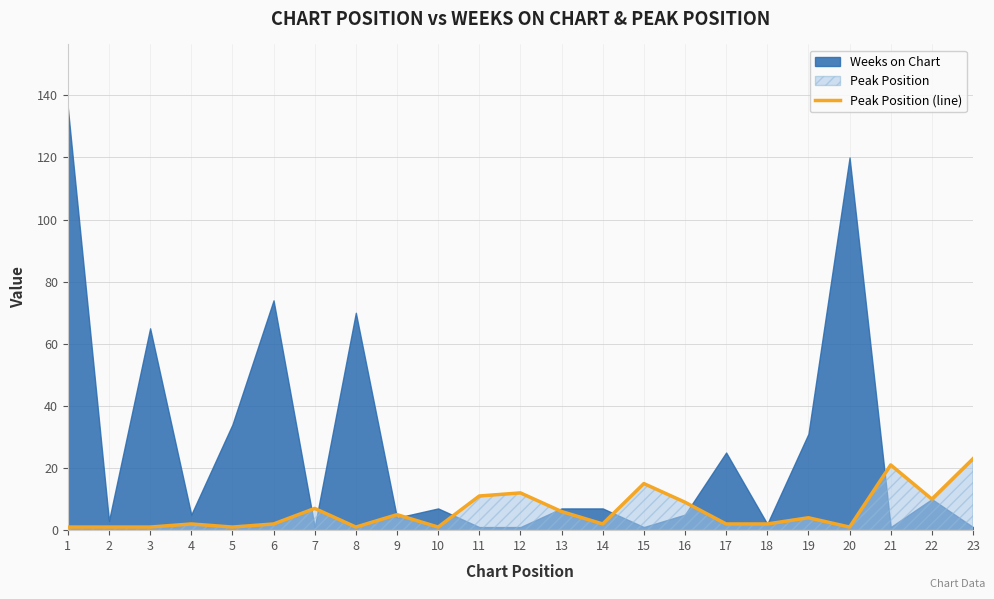

The value of Peak Position (line) at 7 is 7. True or false?

True